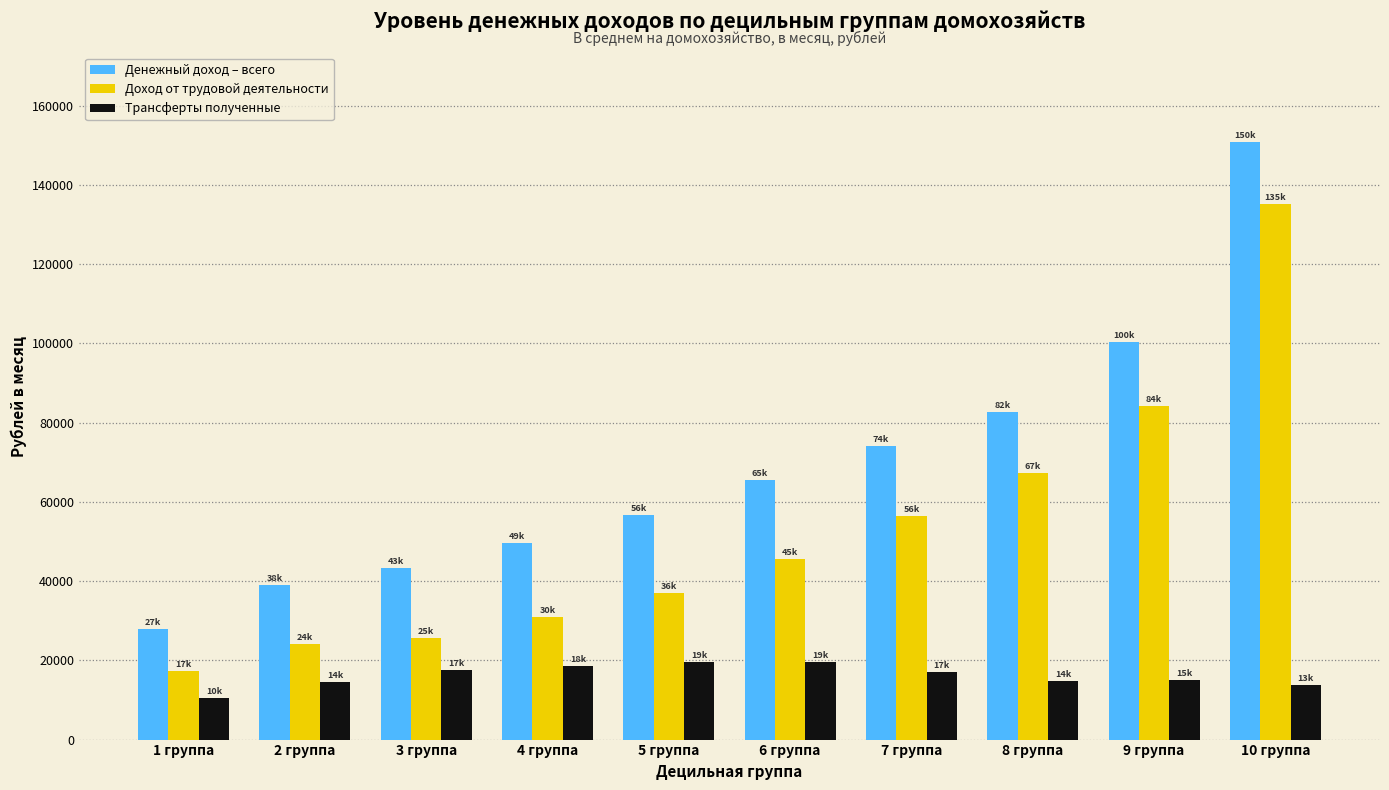

What is the label of the 3rd bar from the right?

8 группа